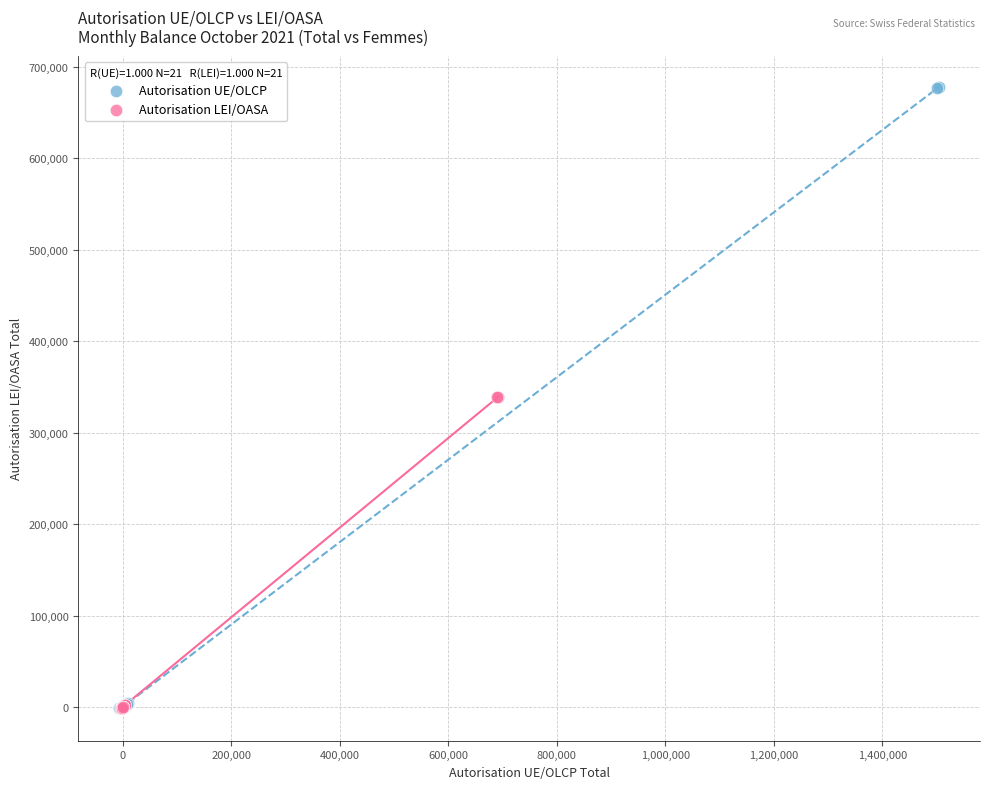

Which series has the widest spread of Y values?

Autorisation UE/OLCP